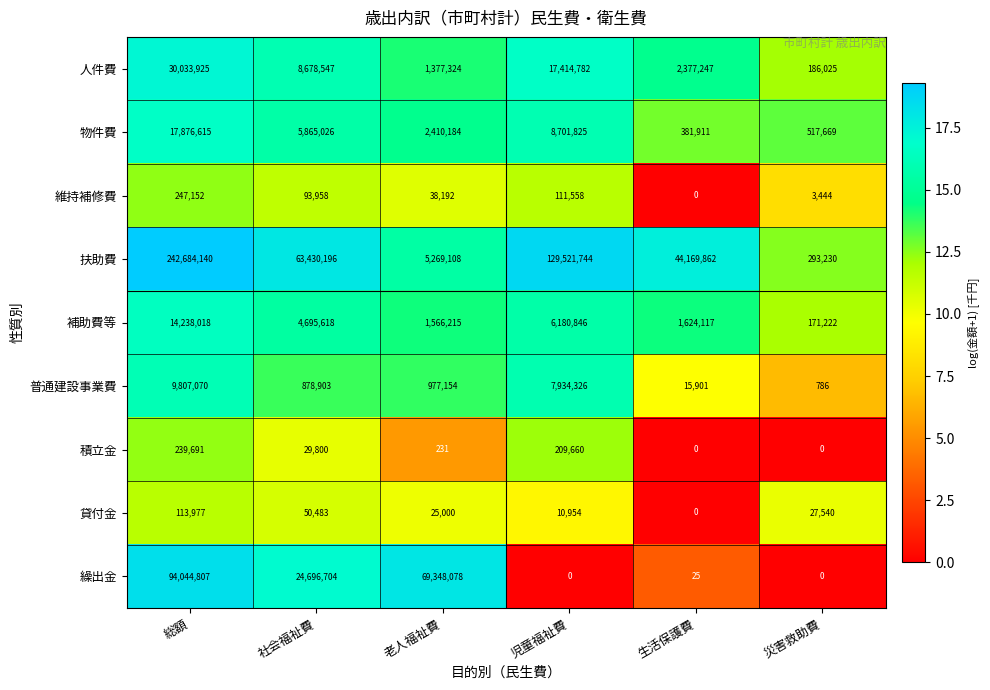

What is the spread (max minus min) of values at 老人福祉費?

69347847